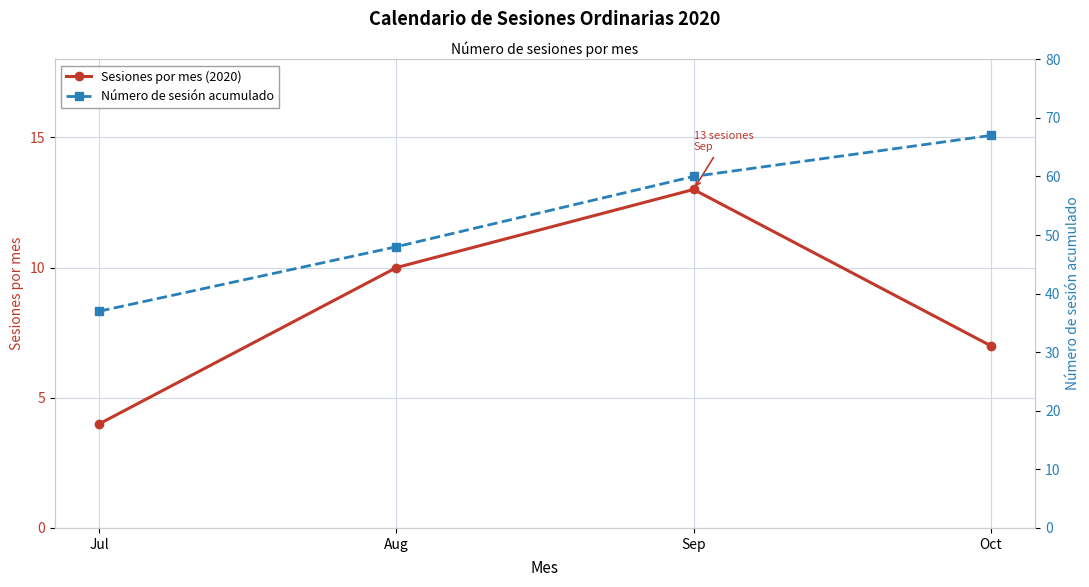

Which category has the lowest value across all series?

Jul